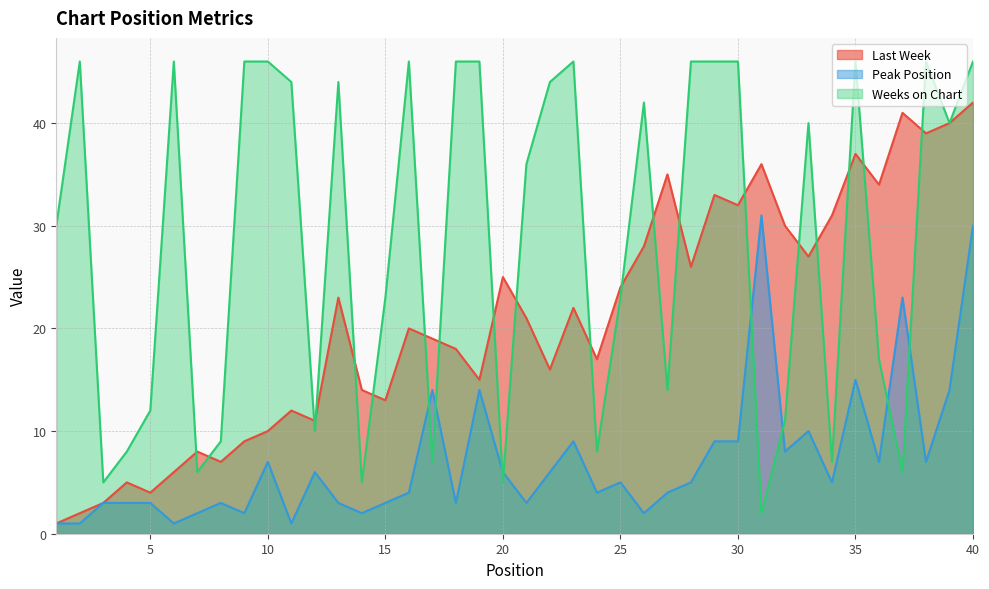

Where is Weeks on Chart nearest to the value 24?

15